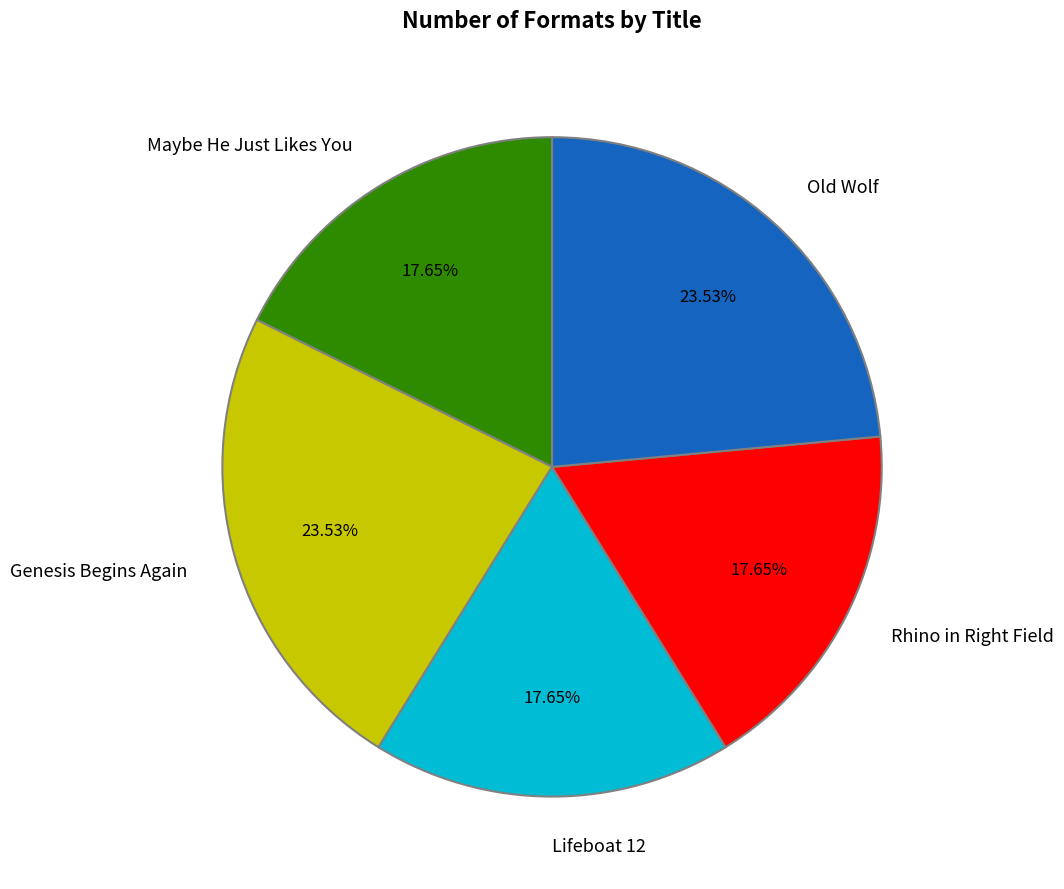

Is Maybe He Just Likes You the majority of the pie?

No